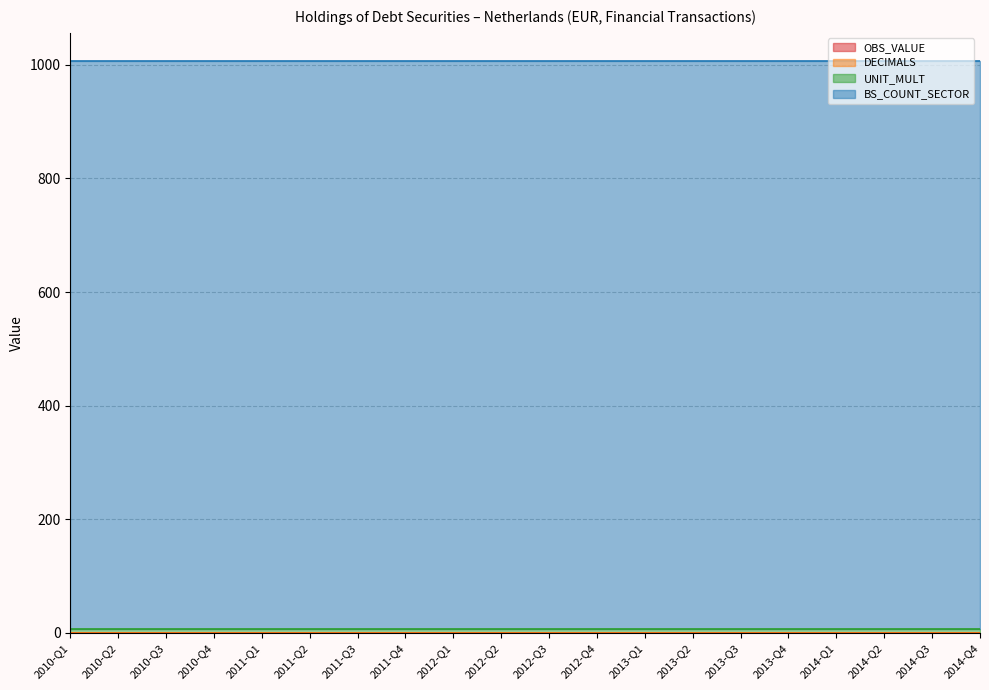

Which series changed the most between 2010-Q1 and 2013-Q3?

OBS_VALUE